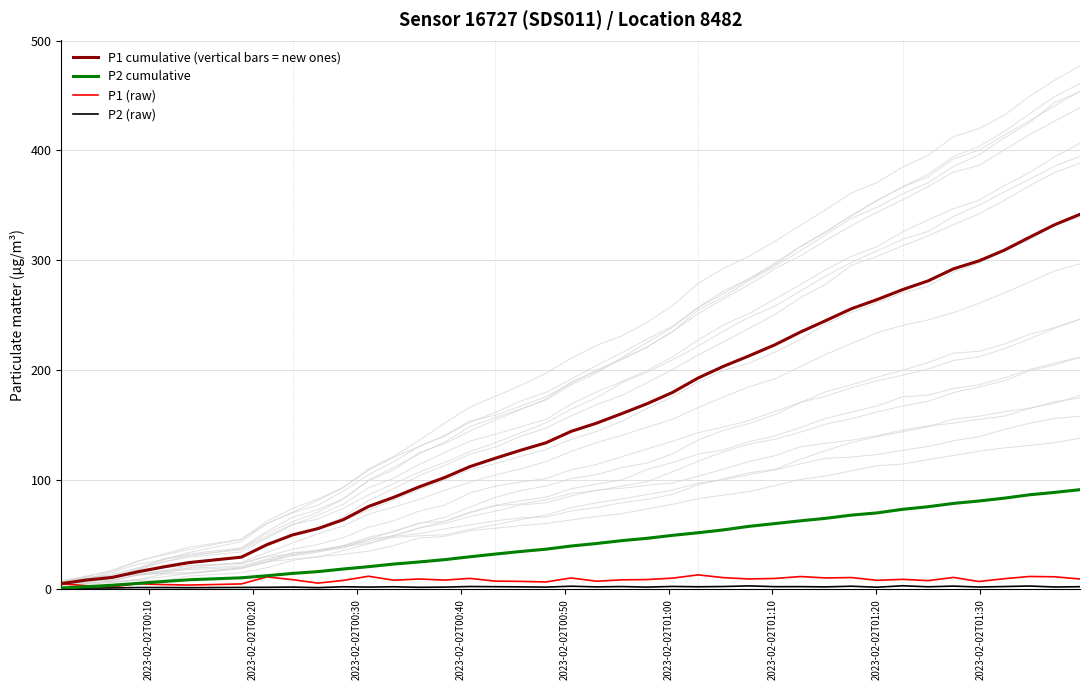

What is the maximum value for P1 cumulative (vertical bars = new ones)?

341.8